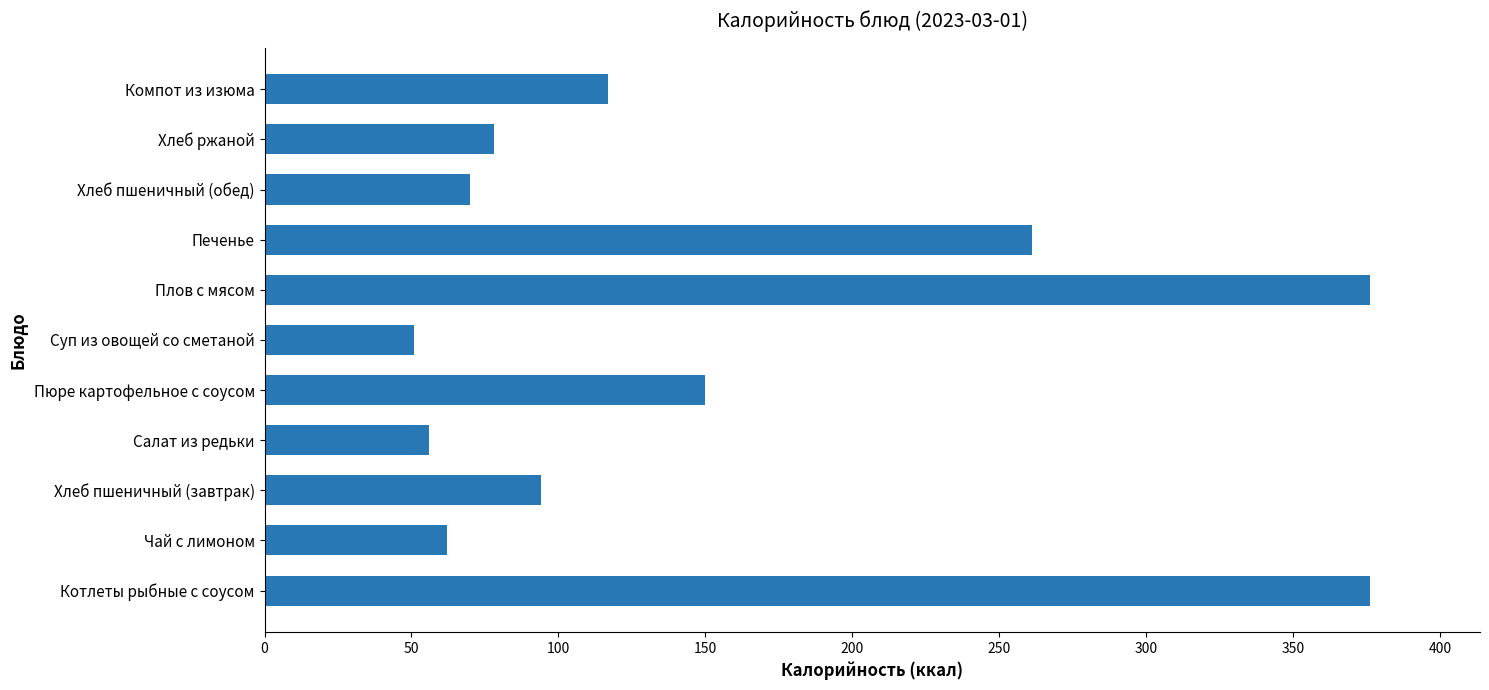

What is the change in value from Хлеб пшеничный (завтрак) to Хлеб ржаной?

-16